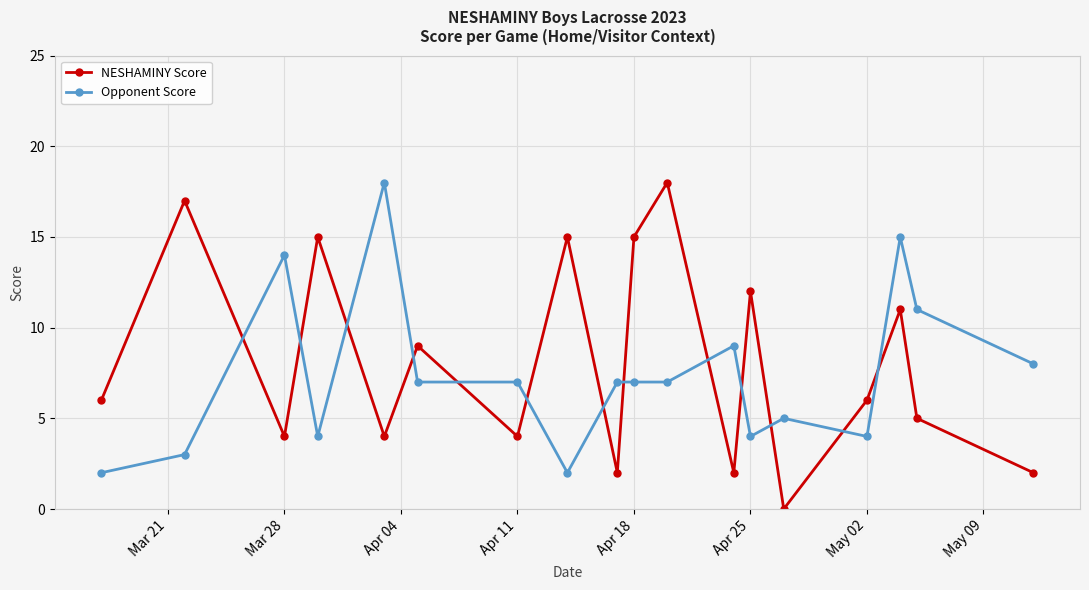

In NESHAMINY Score, how many points are lower than both neighbors (excluding endpoints)?

6